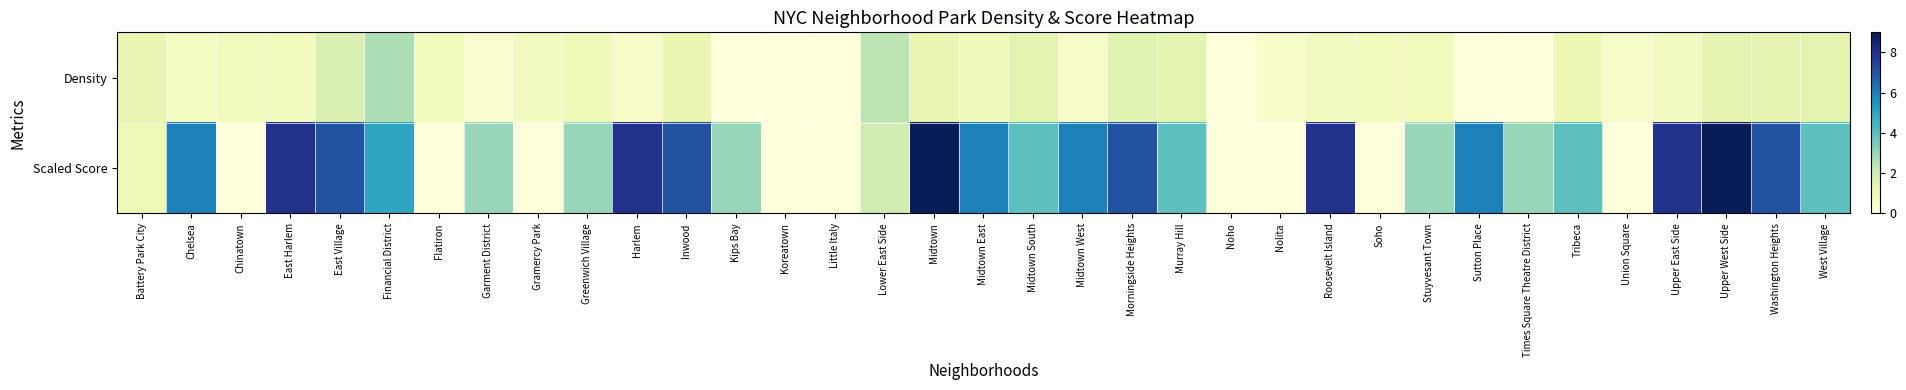

What is the difference between the highest and lowest values at Battery Park City?

0.2